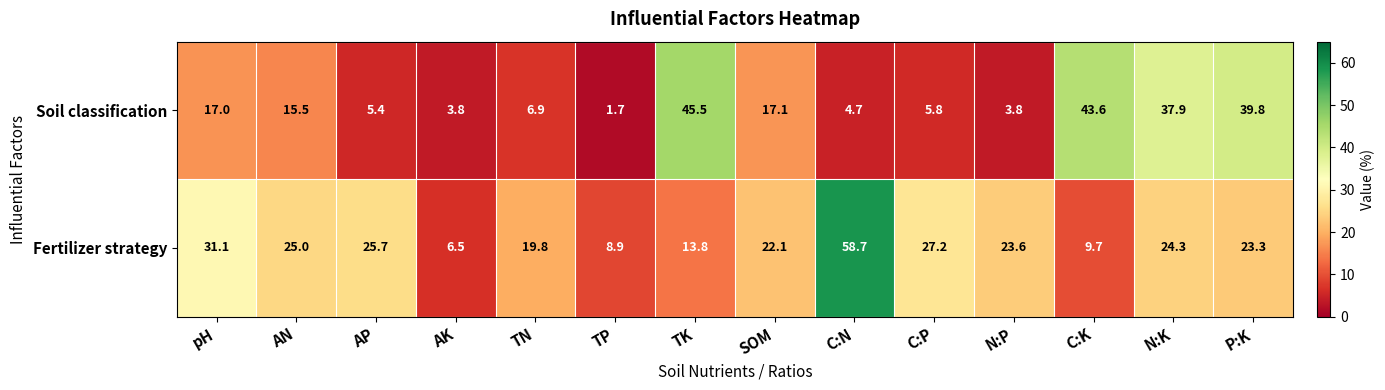

Reading left to right, extract all data points from this chart.

Soil classification: pH=17.0	AN=15.5	AP=5.4	AK=3.8	TN=6.9	TP=1.7	TK=45.5	SOM=17.1	C:N=4.7	C:P=5.8	N:P=3.8	C:K=43.6	N:K=37.9	P:K=39.8
Fertilizer strategy: pH=31.1	AN=25.0	AP=25.7	AK=6.5	TN=19.8	TP=8.9	TK=13.8	SOM=22.1	C:N=58.7	C:P=27.2	N:P=23.6	C:K=9.7	N:K=24.3	P:K=23.3